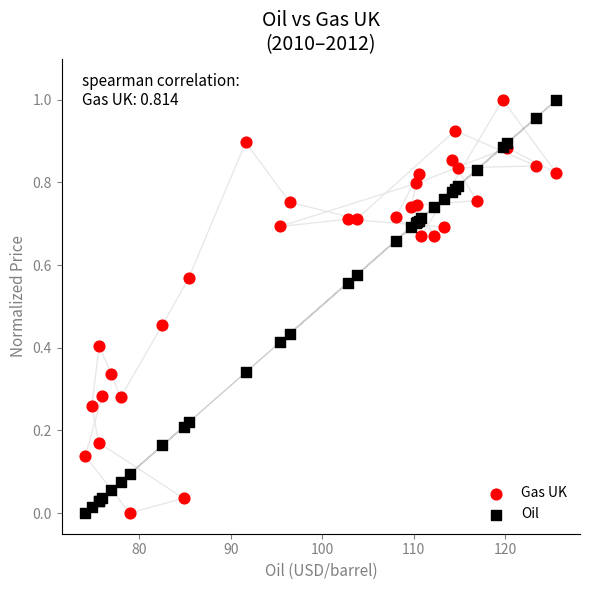

What is the X range (max minus min) for the scatter plot?

51.5